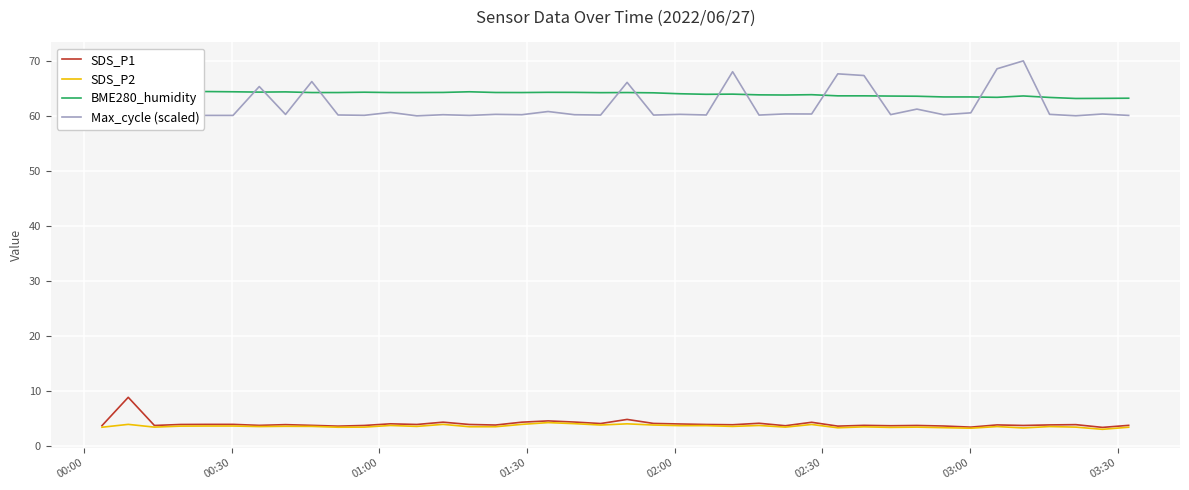

True or false: SDS_P2 and Max_cycle (scaled) cross at least once.

False